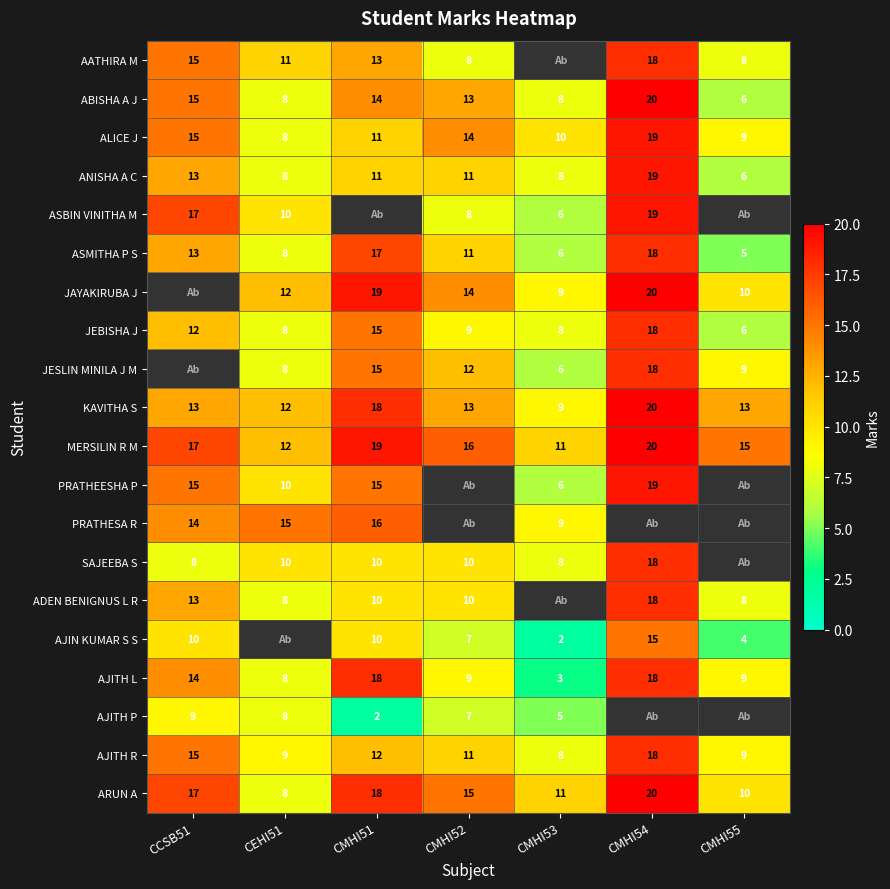

The KAVITHA S series shows 7.5 at CMHI55. True or false?

False